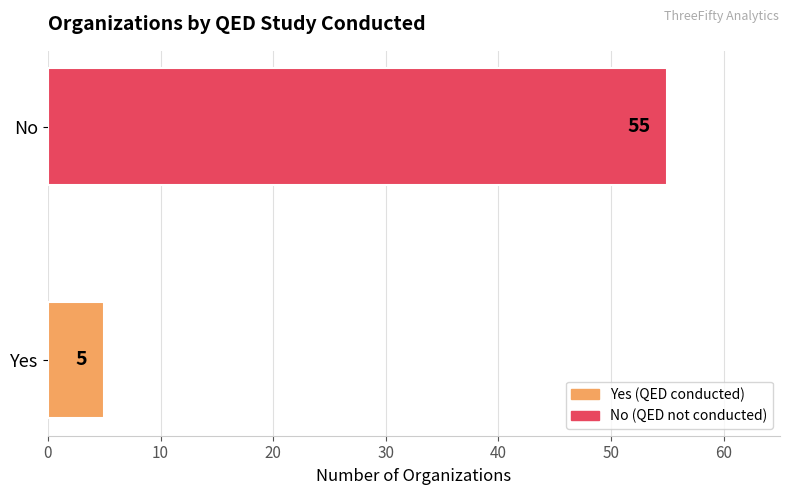

Rank the categories by value from lowest to highest.

Yes, No